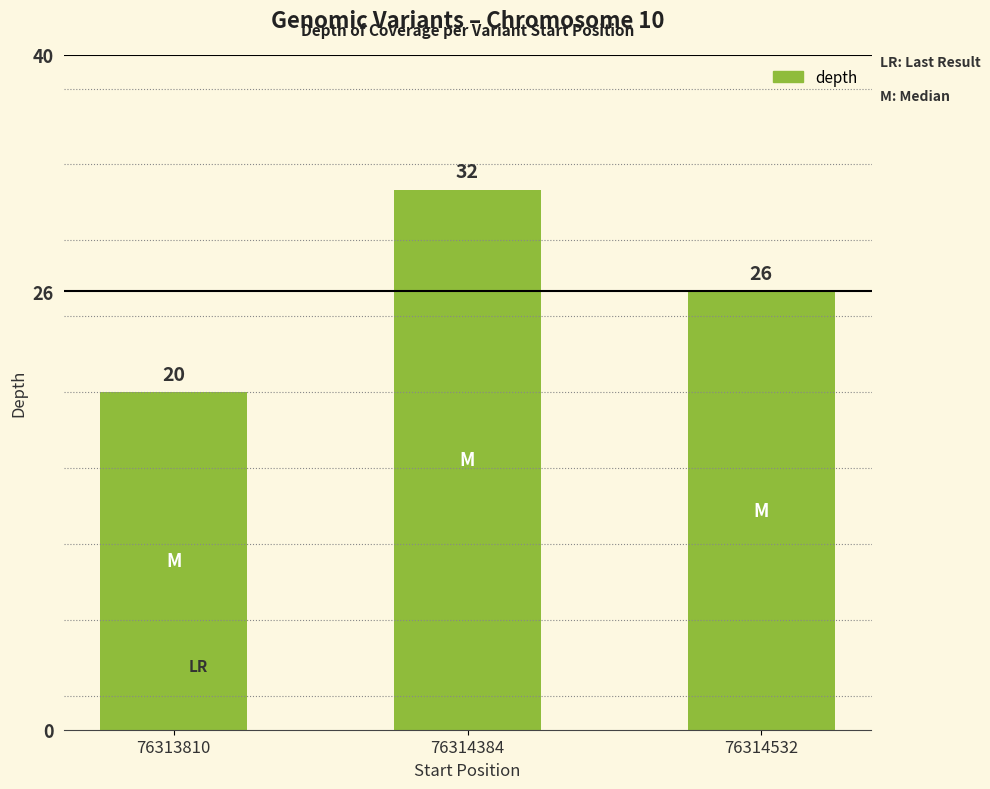

What is the difference between the second highest and minimum values?

6